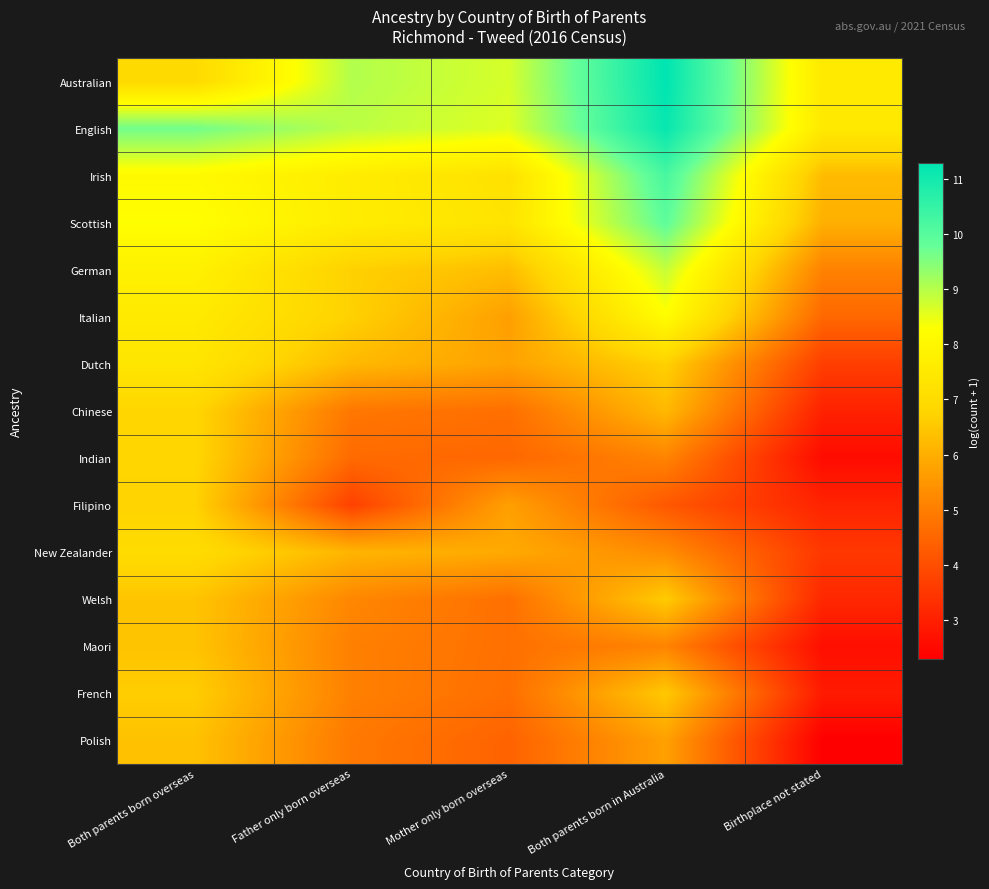

Between Birthplace not stated and Father only born overseas, which is larger?

Father only born overseas